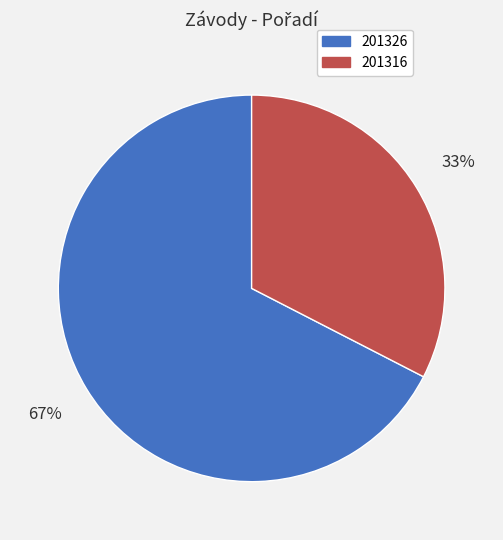

Is the sum of 201326 and 201316 greater than half?

Yes